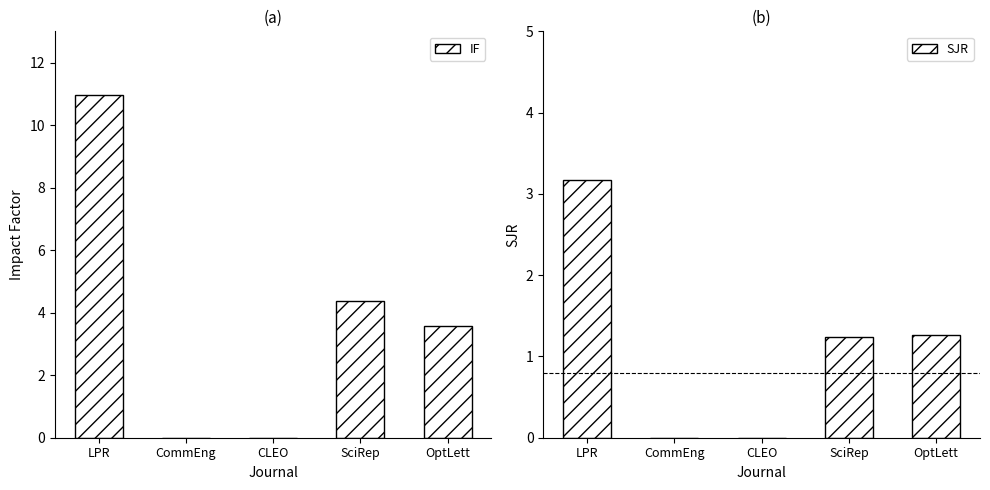

Between CLEO and SciRep, which series saw the biggest shift?

IF